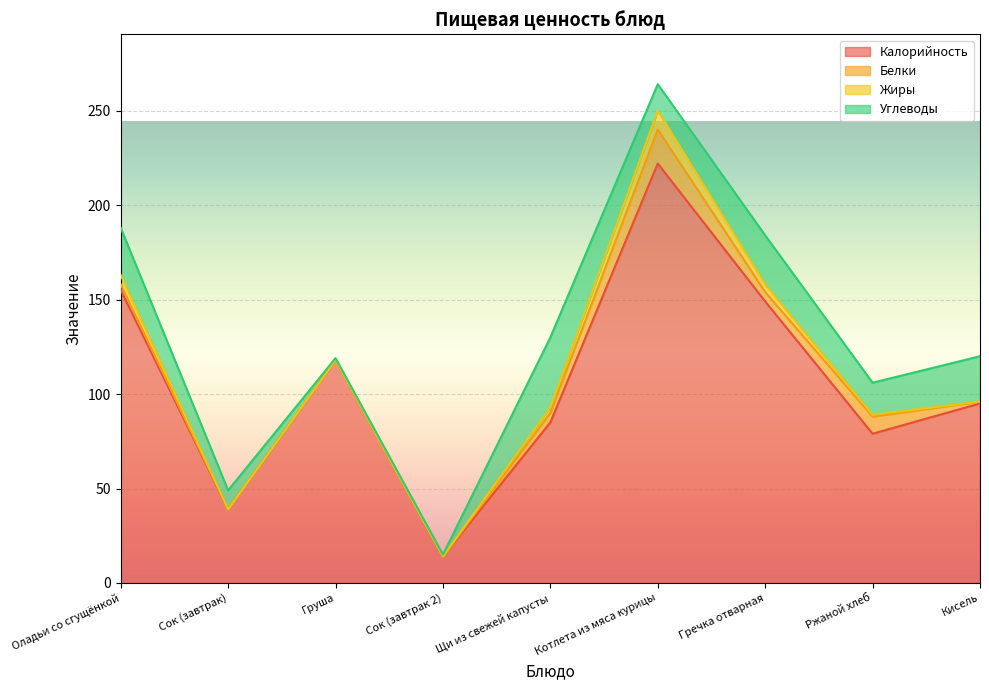

What is the sum of all Белки values?

41